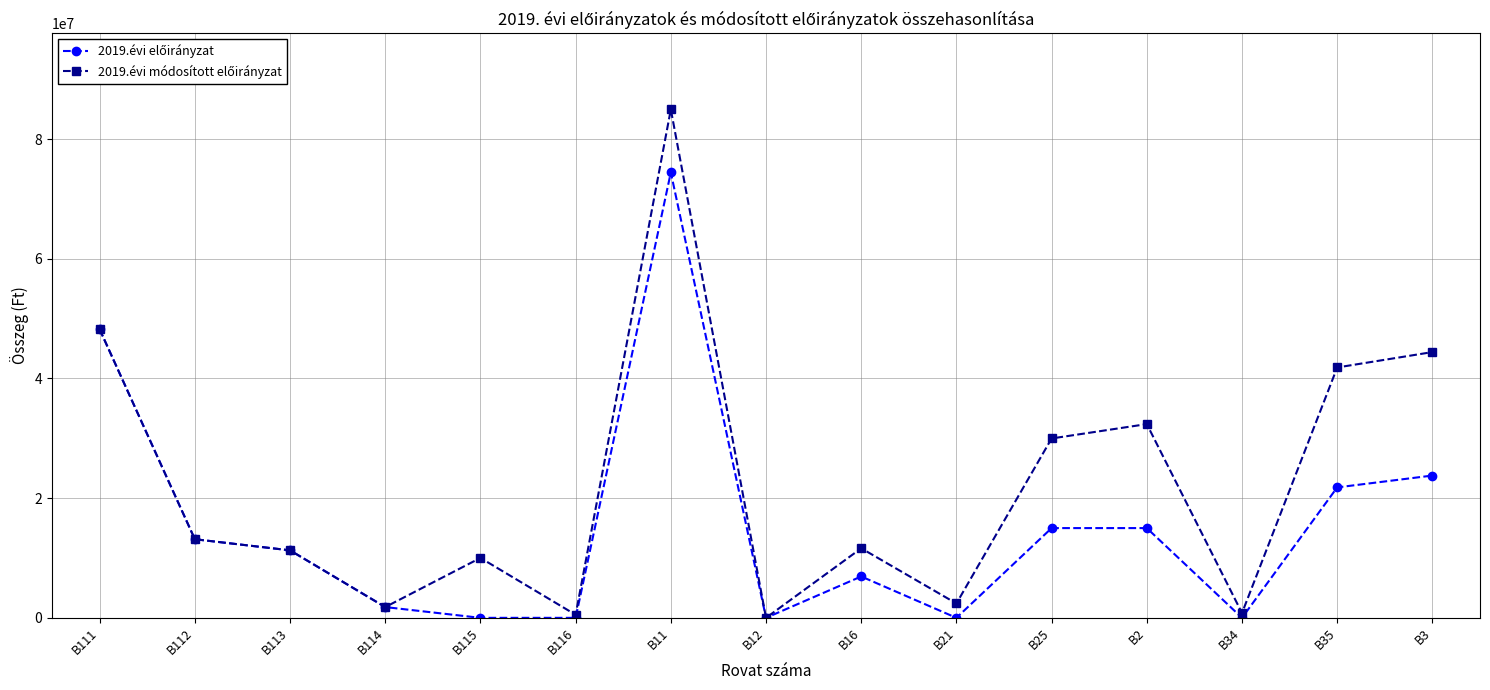

What is the label of the 2nd point from the right?

B35